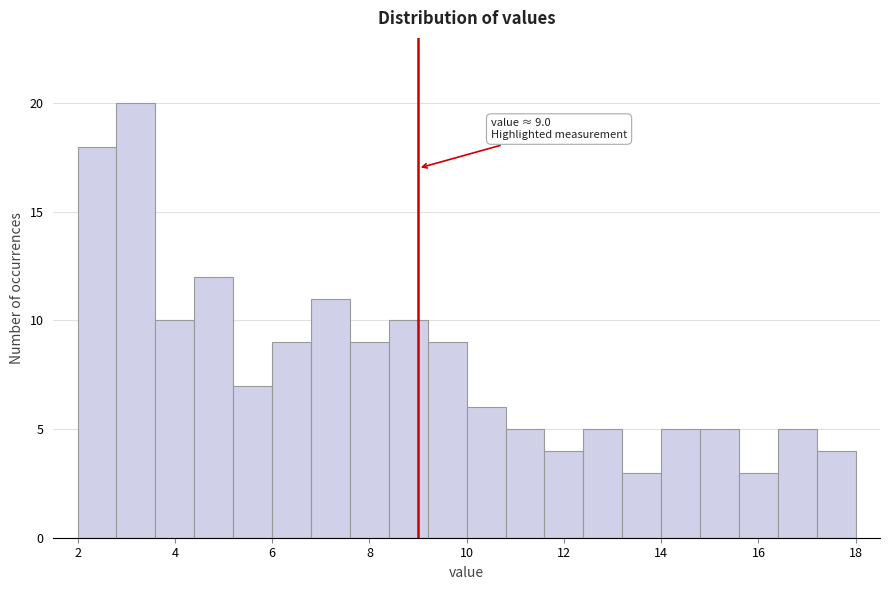

Over which range of the x-axis is the bar tallest?

2.8 to 3.6